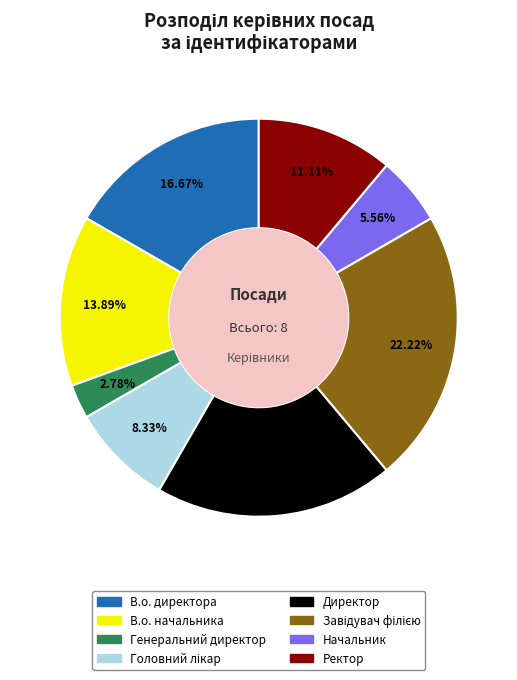

Is it true that Начальник is 14% of the pie?

False